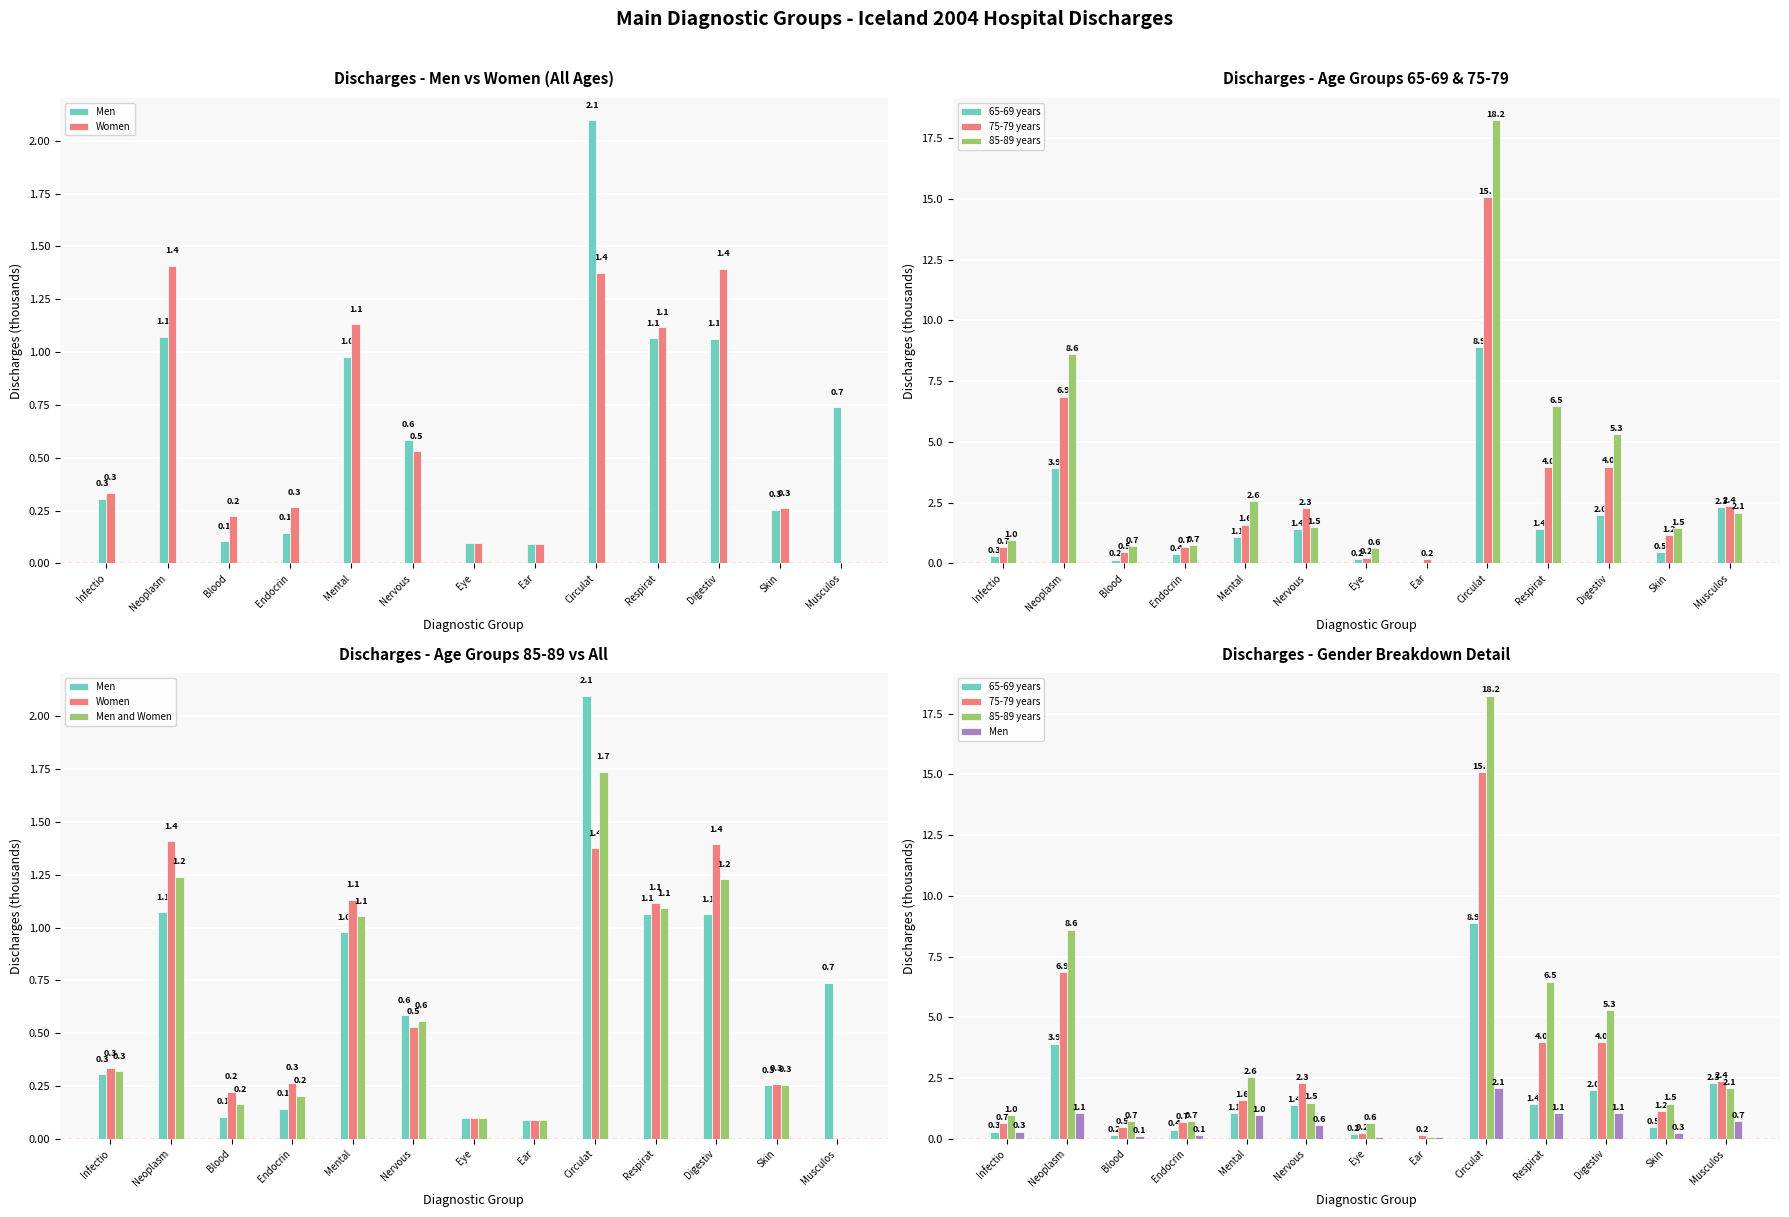

What is the sum of all 75-79 years values?

39.5